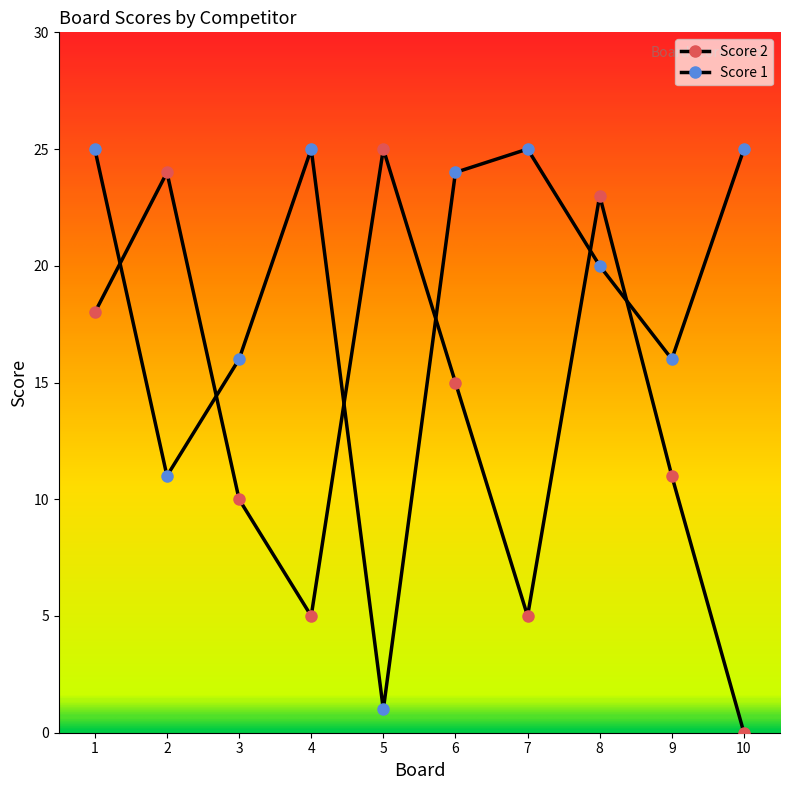

What is the greatest value displayed?

25